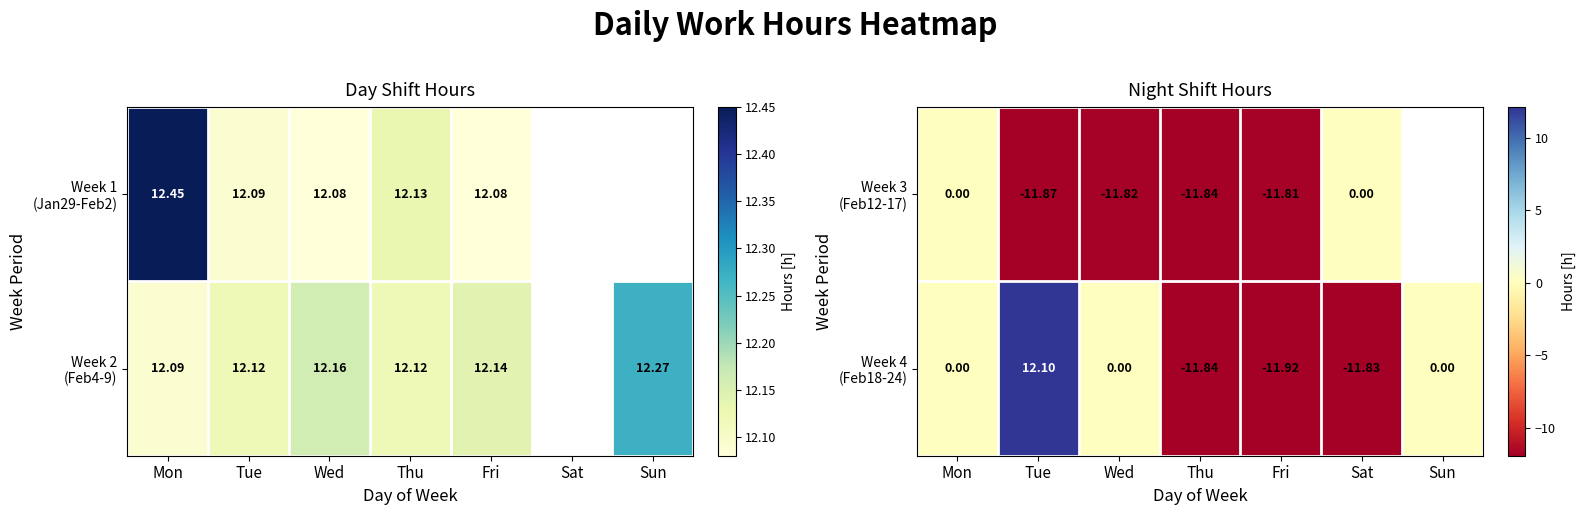

Which label corresponds to the smallest value in the chart?

Fri